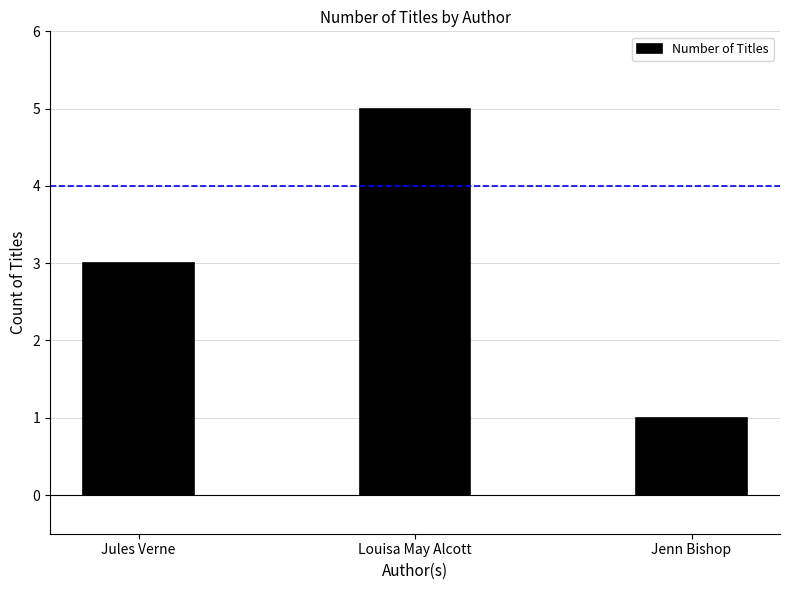

Does the chart contain any negative values?

No